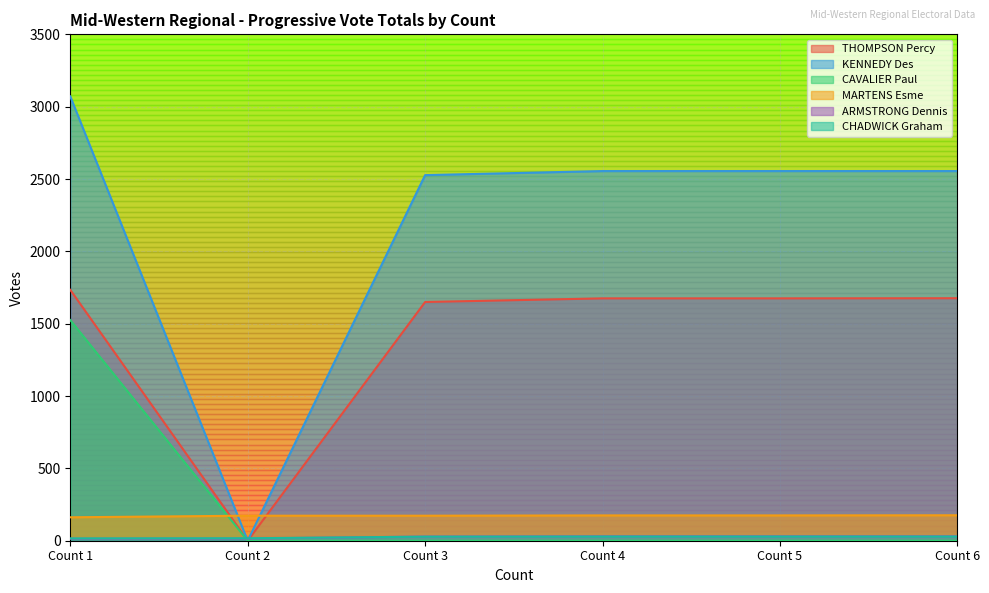

True or false: CAVALIER Paul has more than 0 points higher than both neighbors.

False